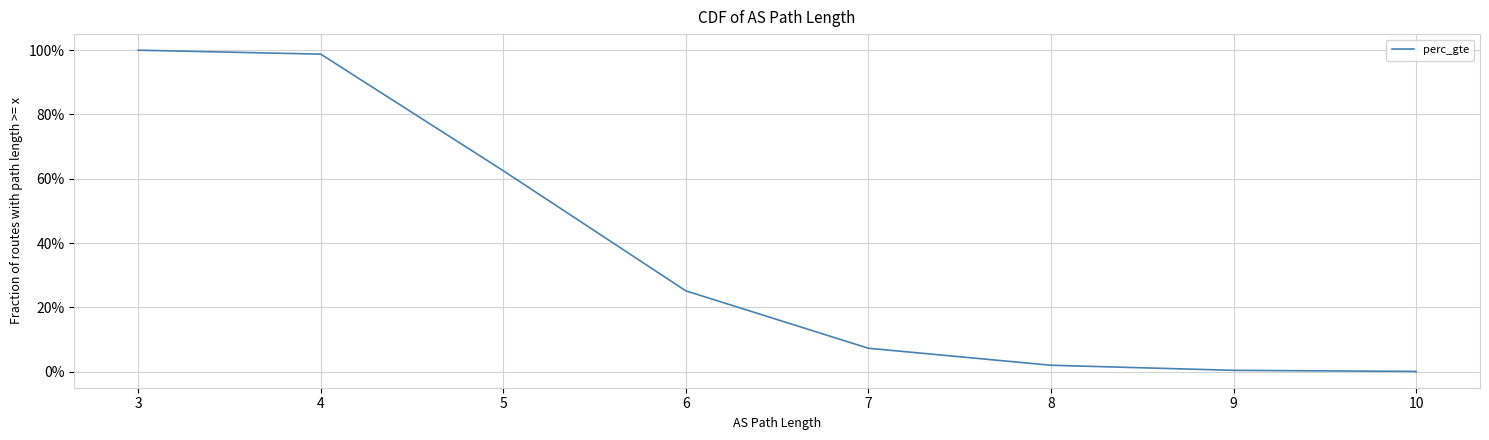

The value at 9 is 0.0. True or false?

True